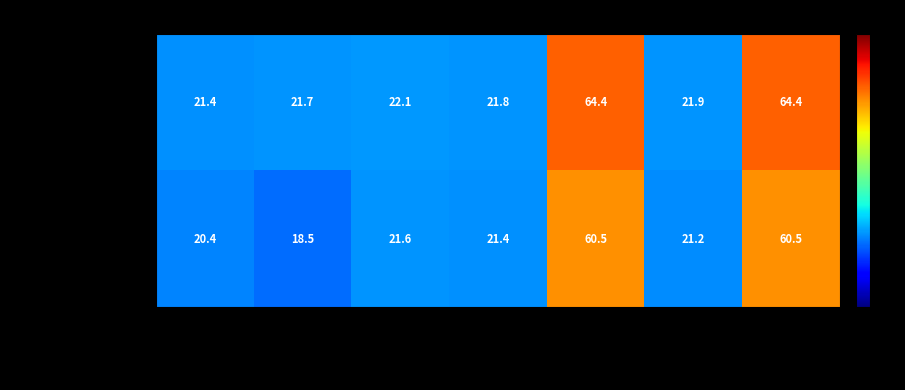

Between Total and Avg, which series saw the biggest shift?

Jerneja Bavec (44)